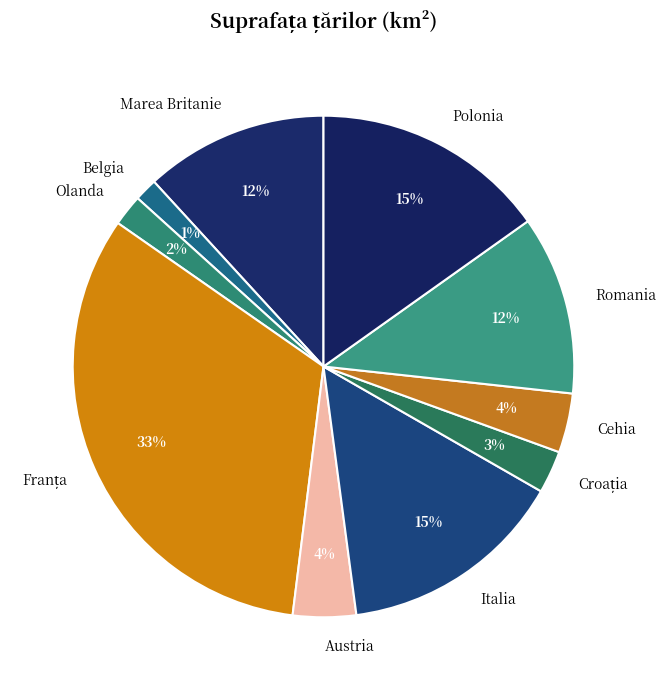

Which category has the smallest portion of the pie?

Belgia